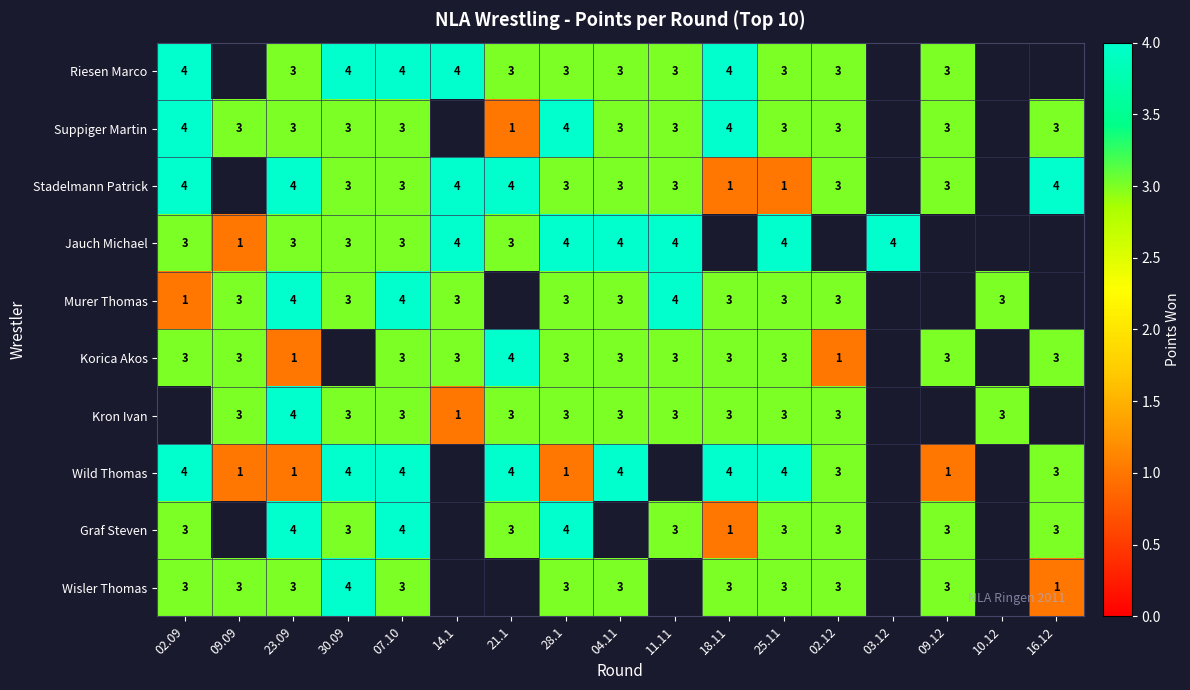

True or false: Stadelmann Patrick has a value of 4 at 23.09.

True